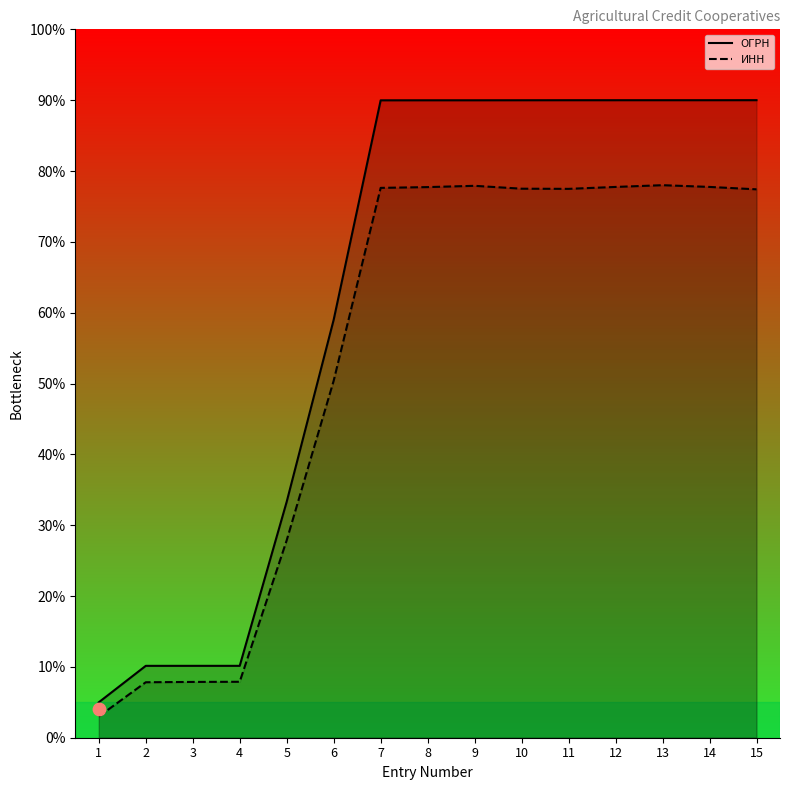

Which series has the widest spread of Y values?

ОГРН